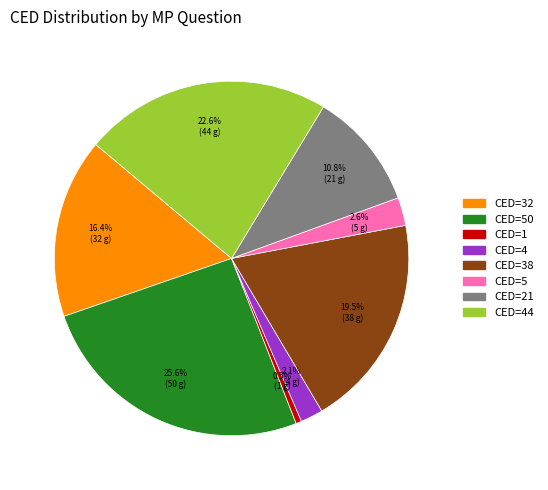

Is there a majority slice in this chart?

No